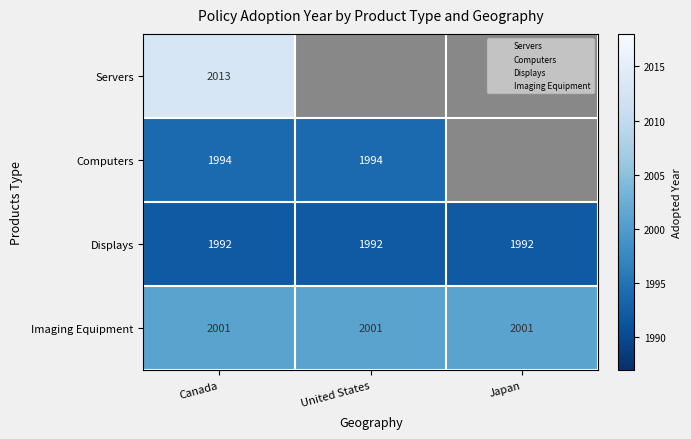

List the labels in order of Servers value, largest first.

Canada, United States, Japan